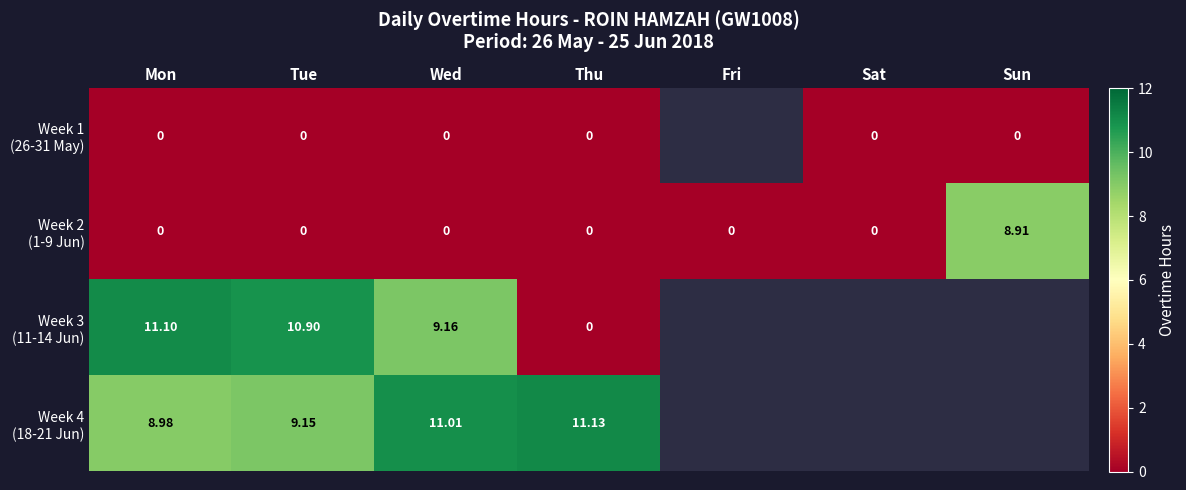

Rank the series by their maximum value, from highest to lowest.

Week 4 (18-21 Jun), Week 3 (11-14 Jun), Week 2 (1-9 Jun), Week 1 (26-31 May)